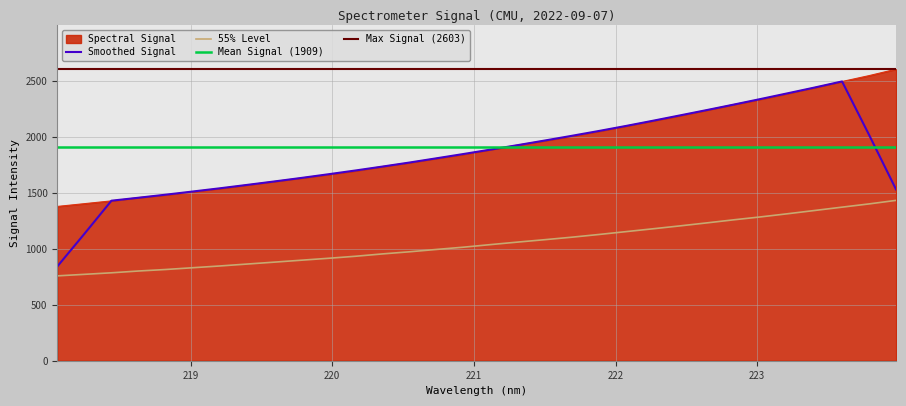

Reading left to right, what are all the values shown in this chart?

218.0596=1377.3	218.2508=1402.0	218.442=1427.0	218.6332=1456.2	218.8244=1480.5	219.0156=1509.3	219.2067=1537.8	219.3979=1568.8	219.589=1599.6	219.7801=1631.1	219.9712=1662.2	220.1623=1695.1	220.3533=1733.3	220.5444=1767.8	220.7354=1806.0	220.9264=1842.8	221.1174=1884.7	221.3083=1925.3	221.4993=1964.3	221.6902=2004.6	221.8812=2048.6	222.0721=2094.8	222.263=2141.1	222.4538=2188.2	222.6447=2237.3	222.8355=2287.4	223.0264=2335.0	223.2172=2386.2	223.408=2439.2	223.5987=2492.6	223.7895=2545.2	223.9802=2602.6